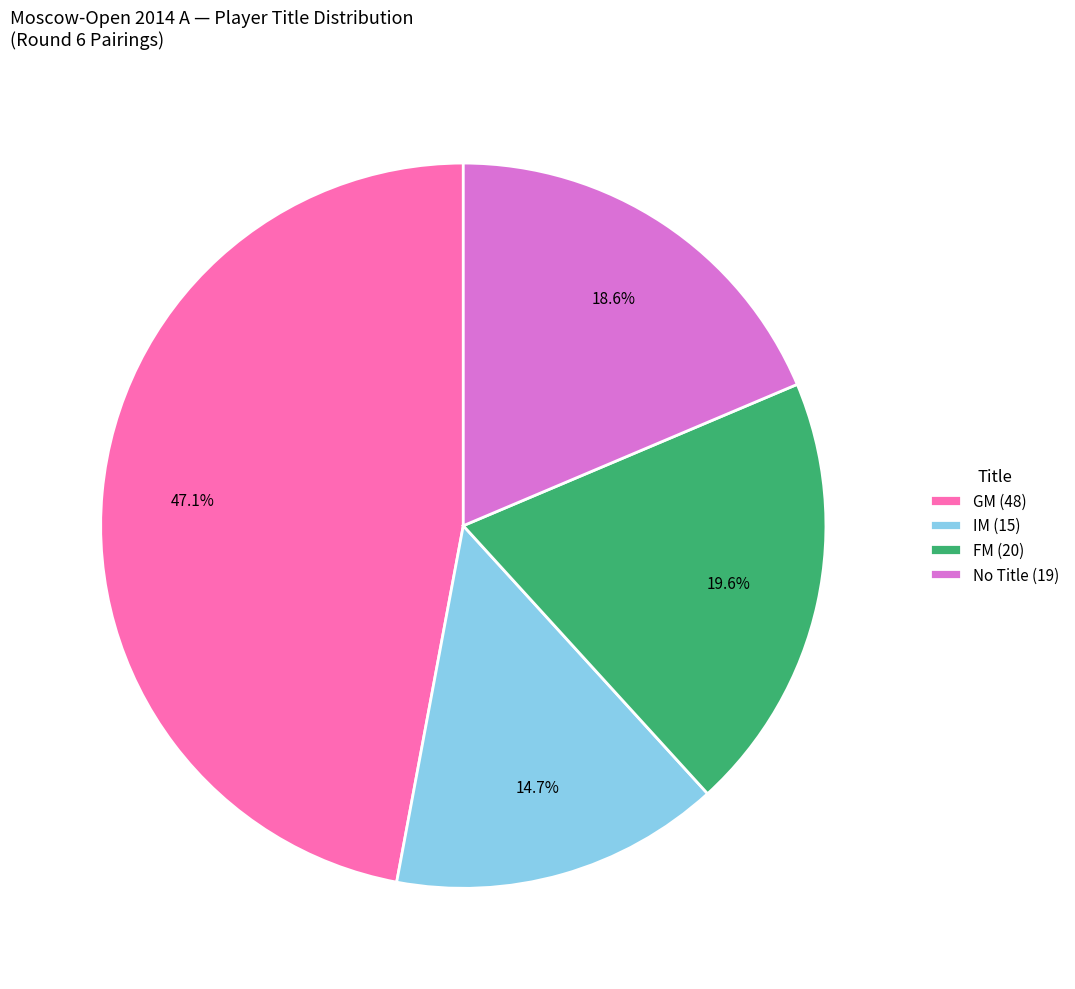

What percentage do GM (48) and IM (15) together represent?

61.8%